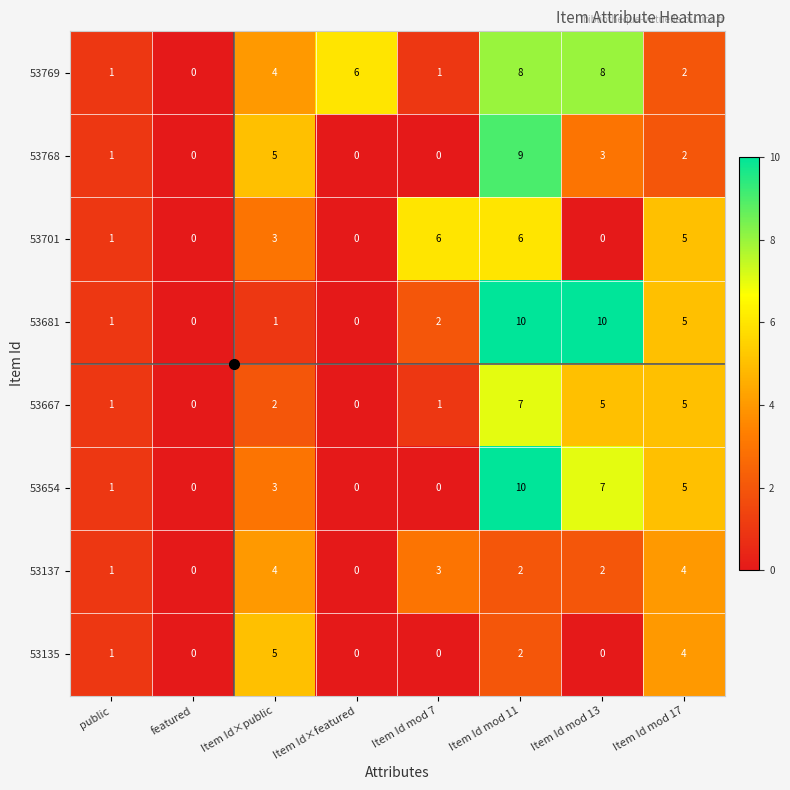

What is the difference between the 53768 values at Item Id×featured and Item Id×public?

5